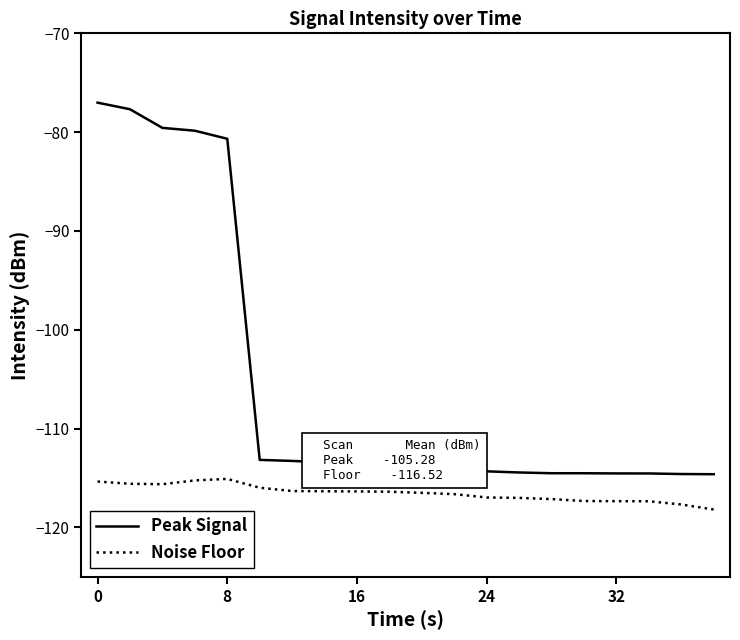

Rank the series by their maximum value, from lowest to highest.

Noise Floor, Peak Signal